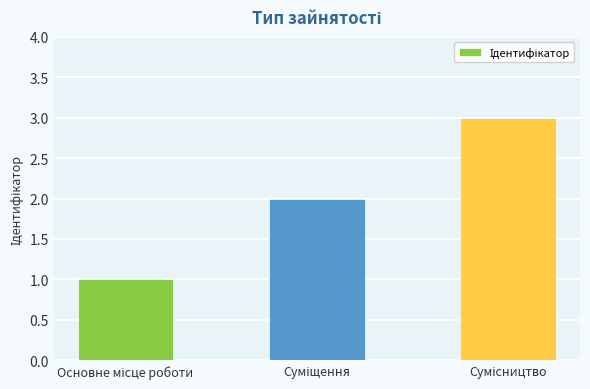

Reading right to left, transcribe all the data shown in this chart.

3	2	1